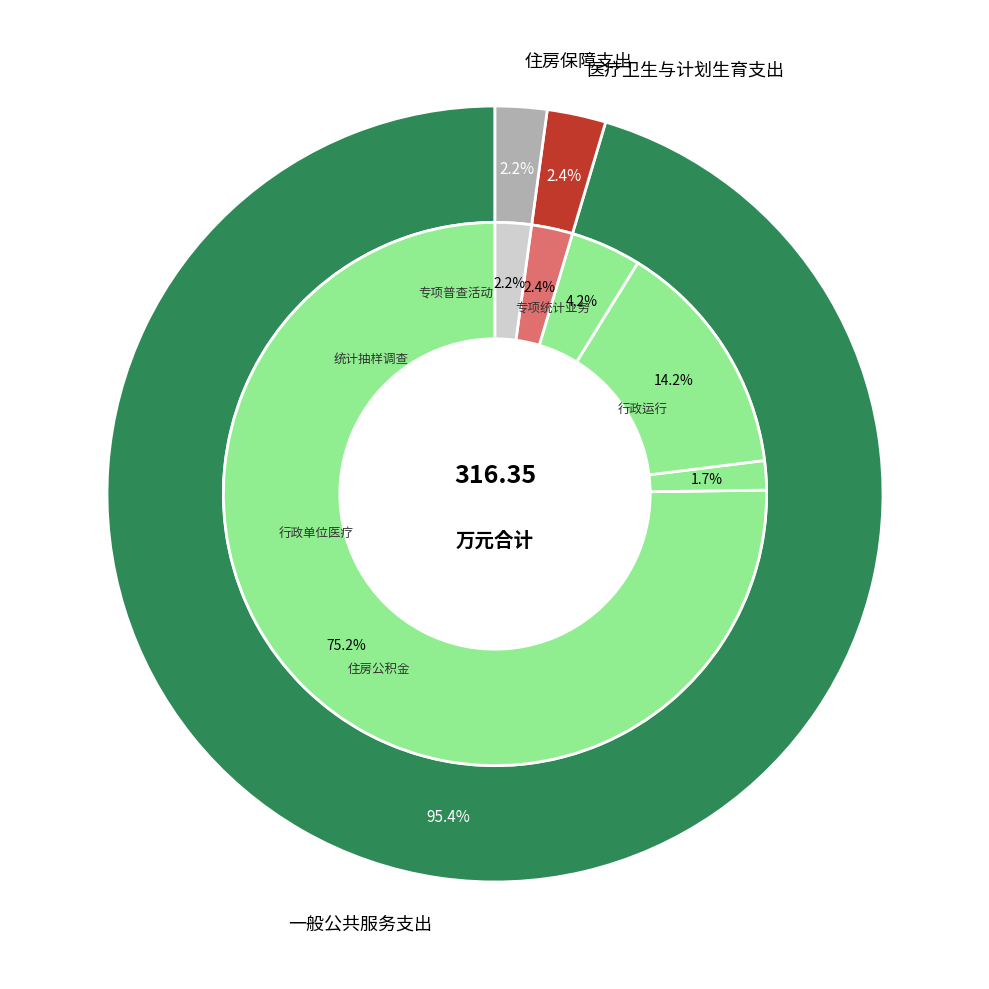

Which slice is the smallest?

住房保障支出